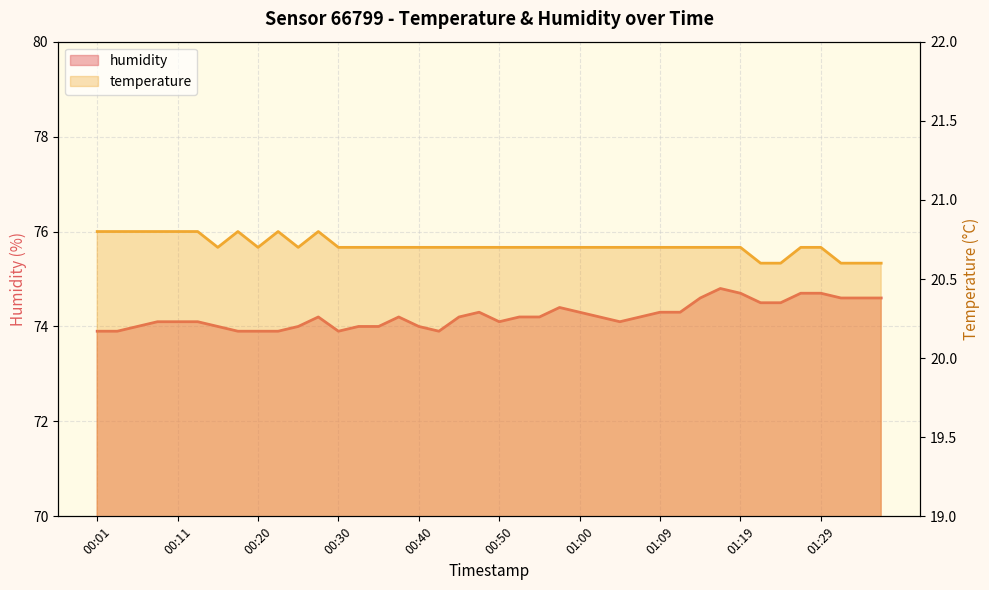

Reading left to right, transcribe all the data shown in this chart.

humidity: 73.9	73.9	74.0	74.1	74.1	74.1	74.0	73.9	73.9	73.9	74.0	74.2	73.9	74.0	74.0	74.2	74.0	73.9	74.2	74.3	74.1	74.2	74.2	74.4	74.3	74.2	74.1	74.2	74.3	74.3	74.6	74.8	74.7	74.5	74.5	74.7	74.7	74.6	74.6	74.6
temperature: 20.8	20.8	20.8	20.8	20.8	20.8	20.7	20.8	20.7	20.8	20.7	20.8	20.7	20.7	20.7	20.7	20.7	20.7	20.7	20.7	20.7	20.7	20.7	20.7	20.7	20.7	20.7	20.7	20.7	20.7	20.7	20.7	20.7	20.6	20.6	20.7	20.7	20.6	20.6	20.6